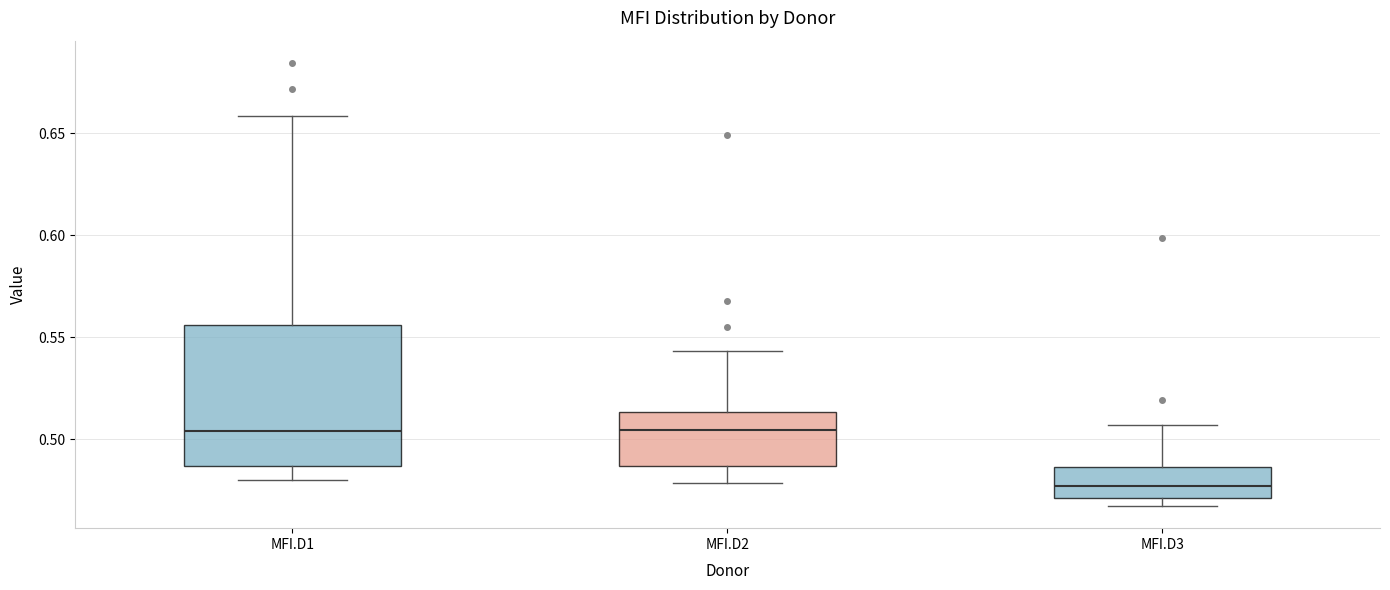

Where is the upper edge of the box for MFI.D2 on the y-axis? The values are not printed on the chart, so give them approximately, as read against the axis.

0.515